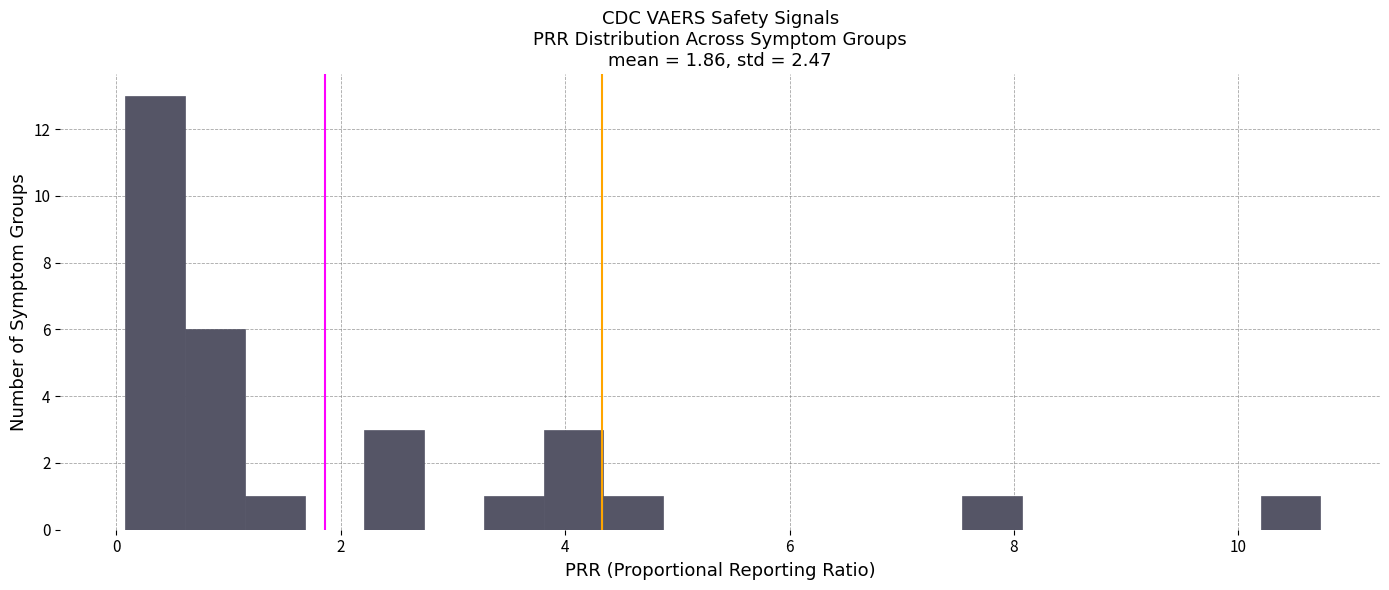

Around what value on the x-axis is the tallest bar? Give the approximate position of its centre, as read against the axis.

0.4